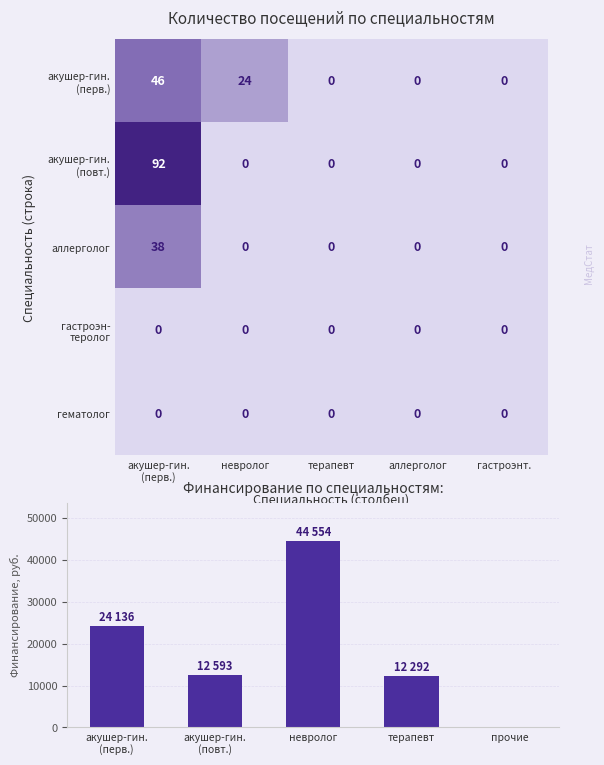

Is it true that гематолог equals 0 at терапевт?

True